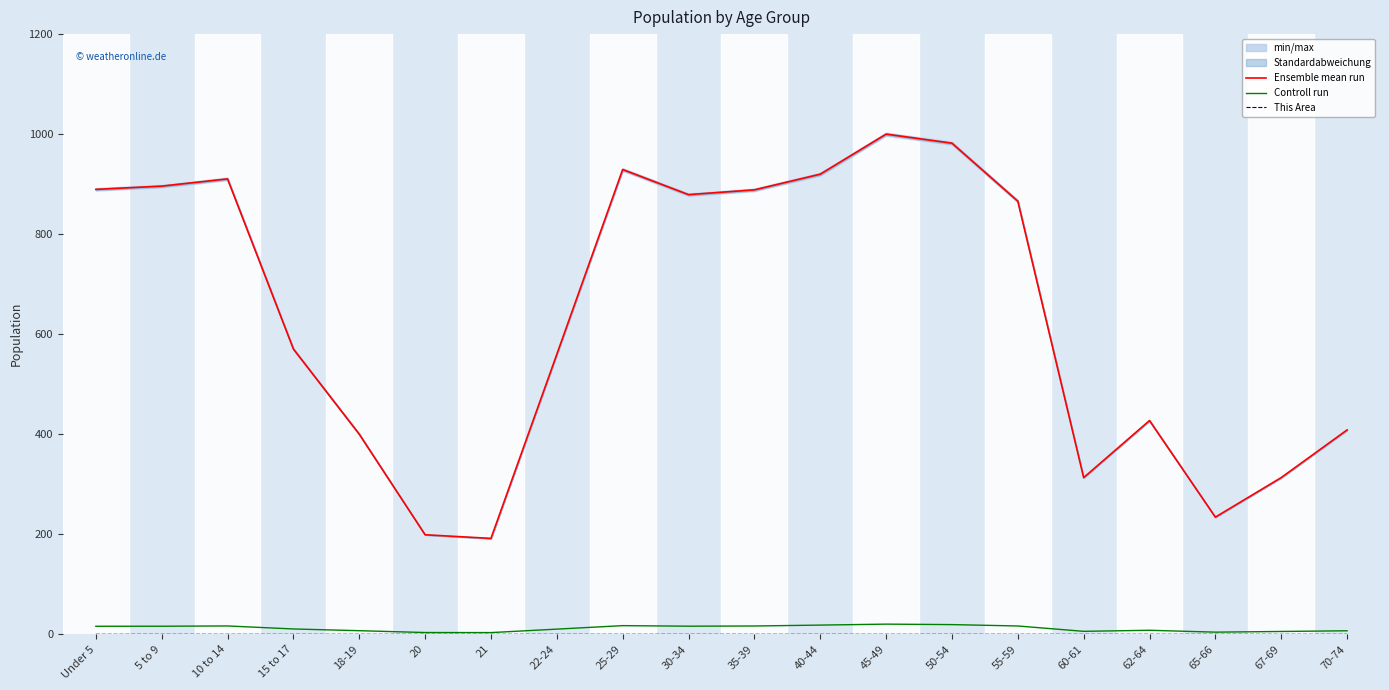

At which category does Ensemble mean run reach its first local valley?

21